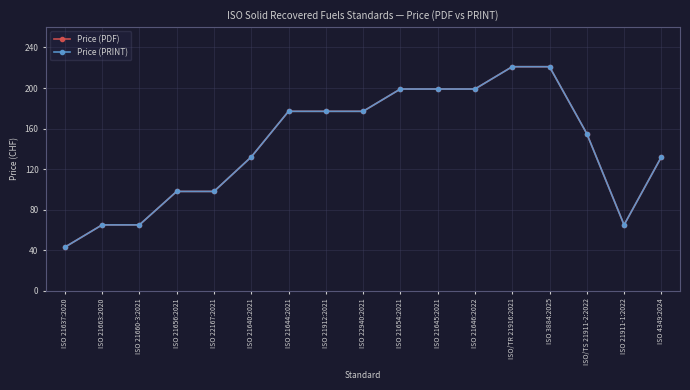

What is the difference between the Price (PDF) values at ISO 21911-1:2022 and ISO 21645:2021?

134